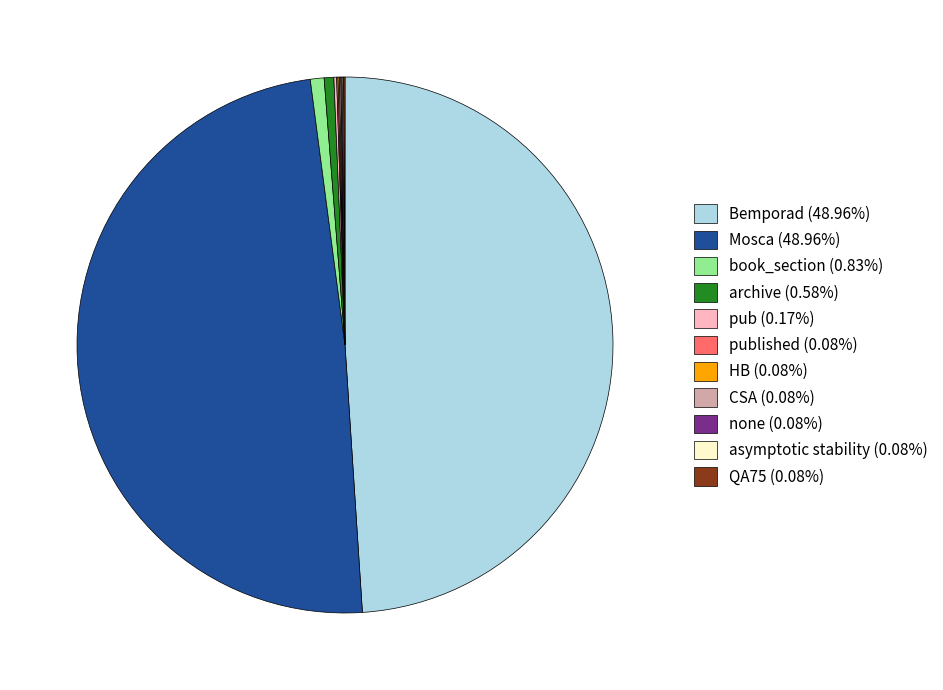

Is archive (0.58%) the majority of the pie?

No